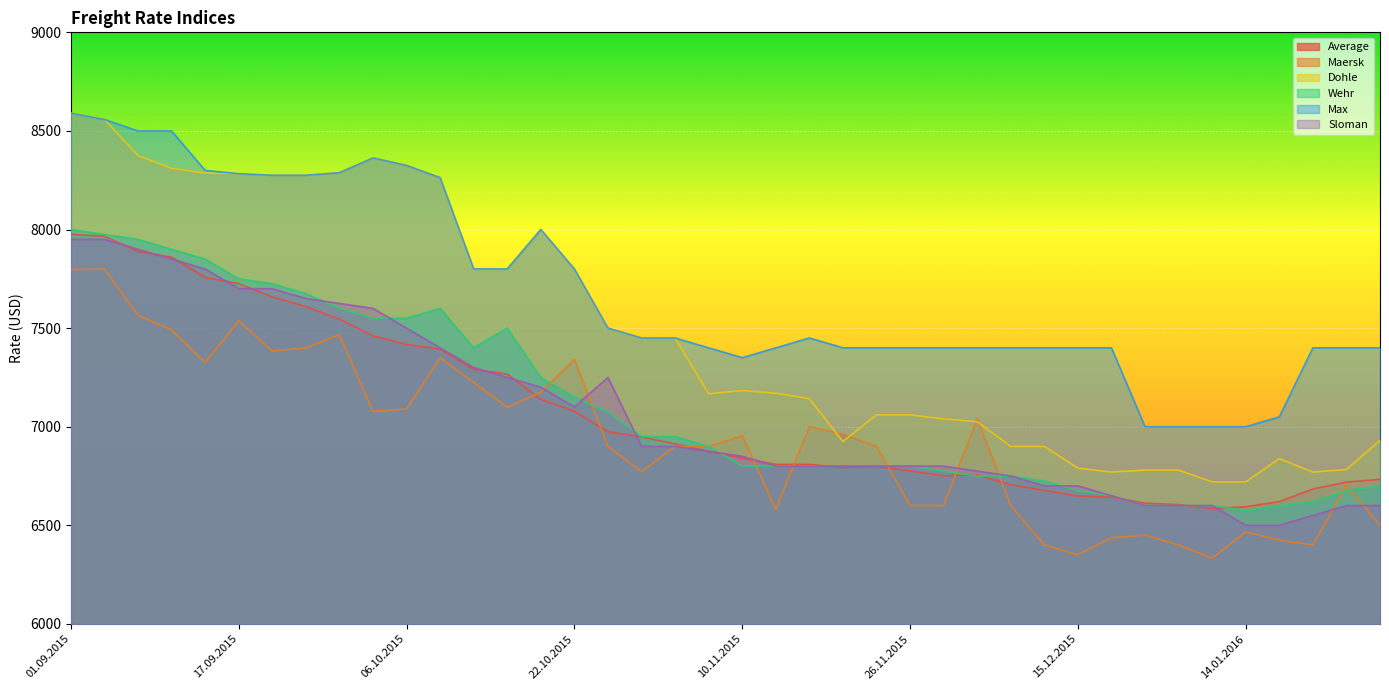

Which has a higher value, 03.09.2015 or 05.01.2016?

03.09.2015